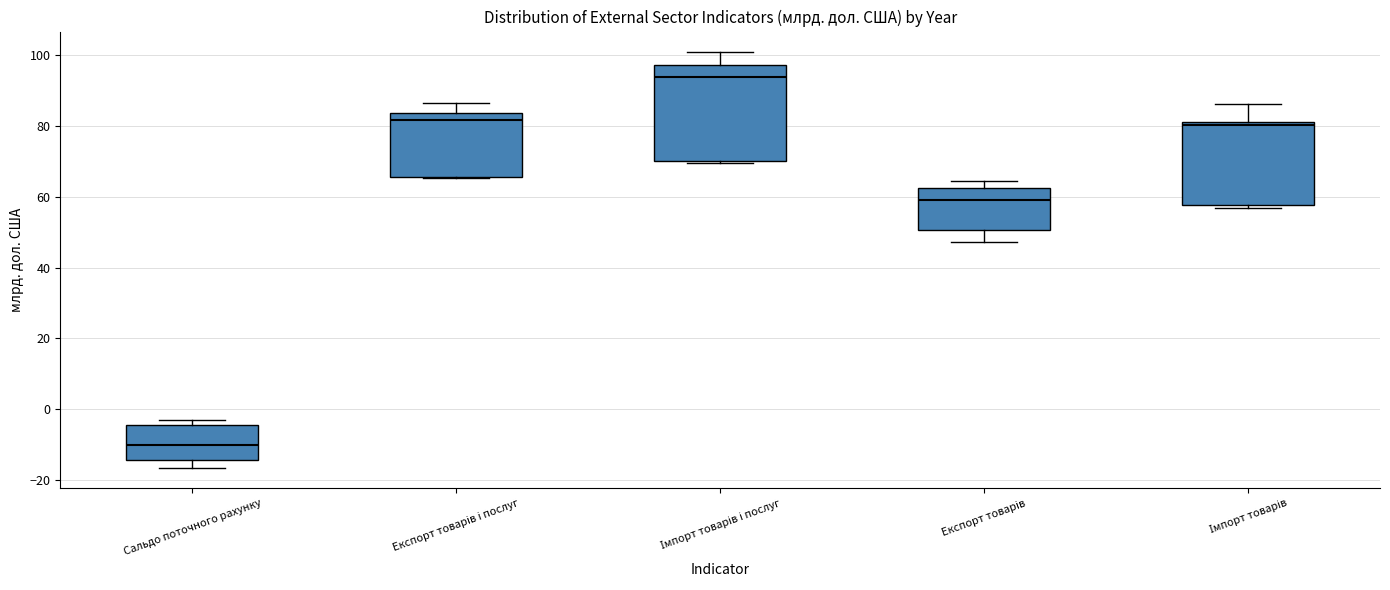

Reading left to right, read every box against the y-axis: the position of its median line, the range the box covers, and the ends of its whiskers. The values are not printed on the chart, so give them approximately, as read against the axis.

Сальдо поточного рахунку: median -10, box -14 to -4, whiskers -16 to -4 (just above the box's upper edge)
Експорт товарів і послуг: median 82, box 66 to 84, whiskers 66 to 86
Імпорт товарів і послуг: median 94, box 70 to 98, whiskers 70 to 100
Експорт товарів: median 60, box 50 to 62, whiskers 48 to 64
Імпорт товарів: median 80, box 58 to 82, whiskers 56 to 86